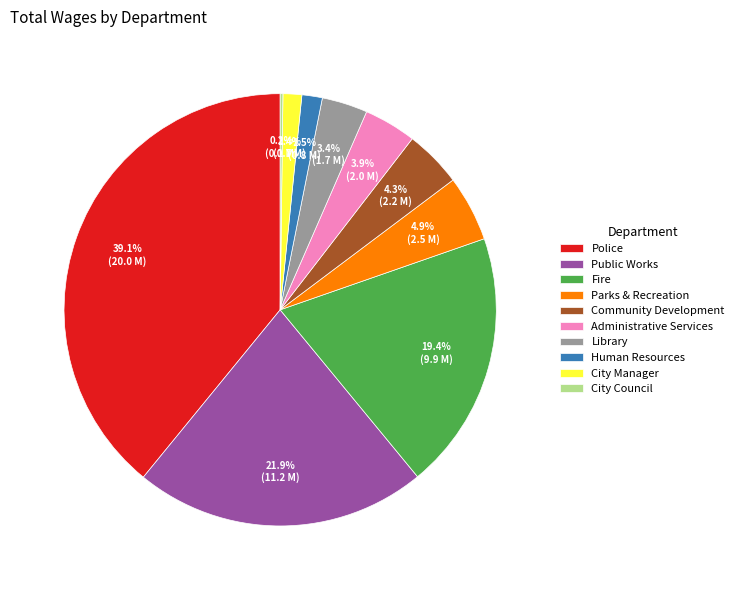

To the nearest percent, what is the average slice percentage?

10%